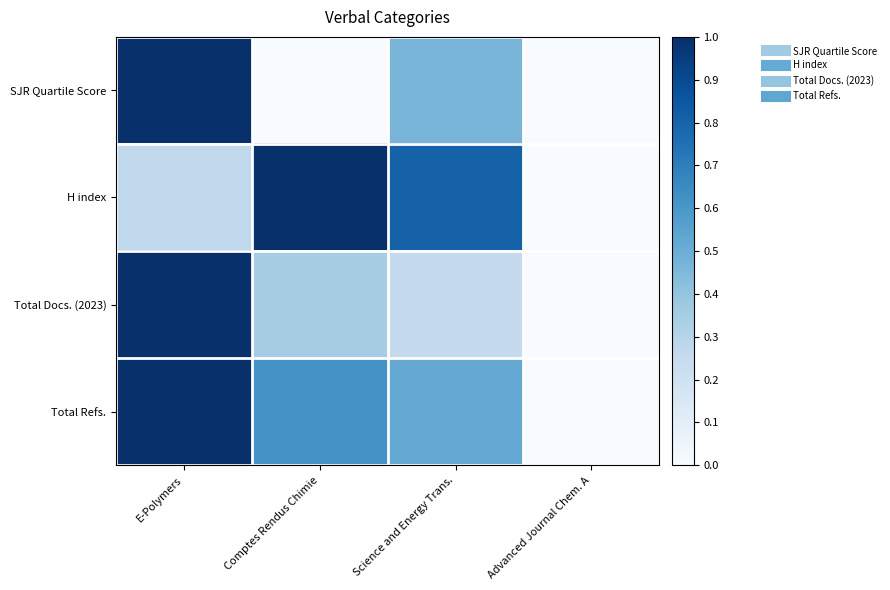

How many categories are shown in the chart?

4